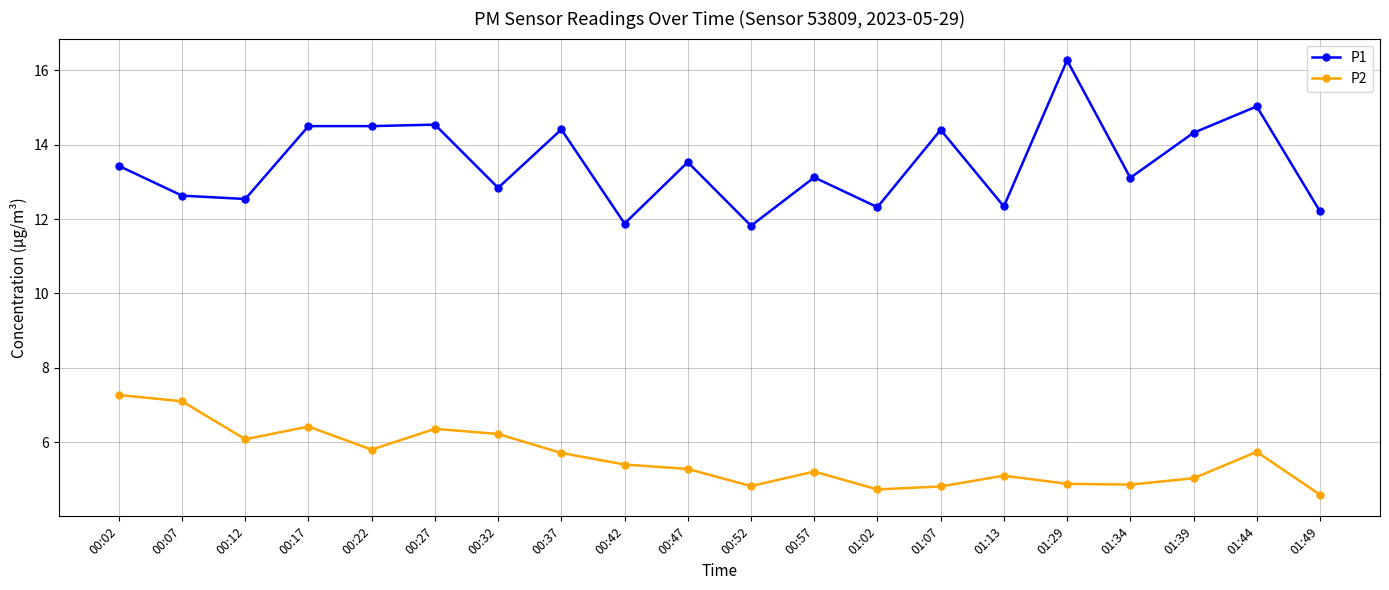

What is the greatest value displayed?

16.3